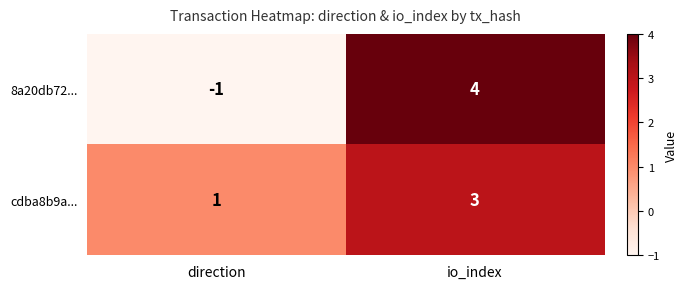

Reading left to right, transcribe all the data shown in this chart.

8a20db72...: direction=-1	io_index=4
cdba8b9a...: direction=1	io_index=3